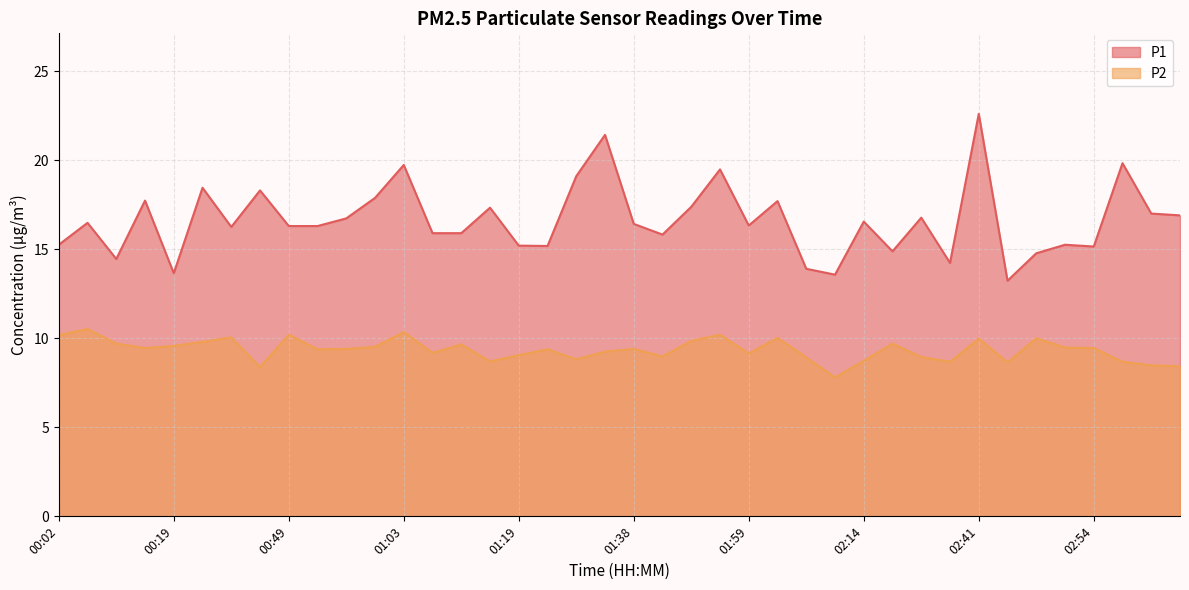

The P1 series shows 25.3 at 02:20. True or false?

False